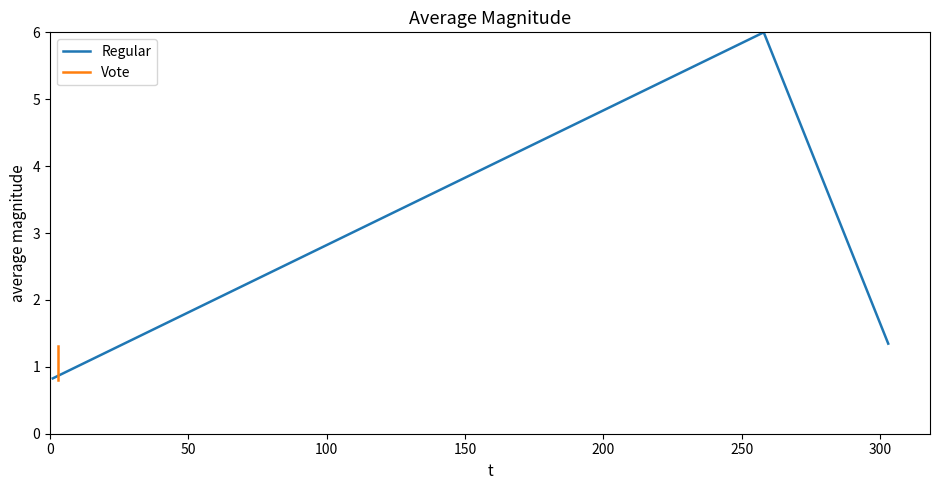

What are all the series names shown in the legend?

Regular, Vote